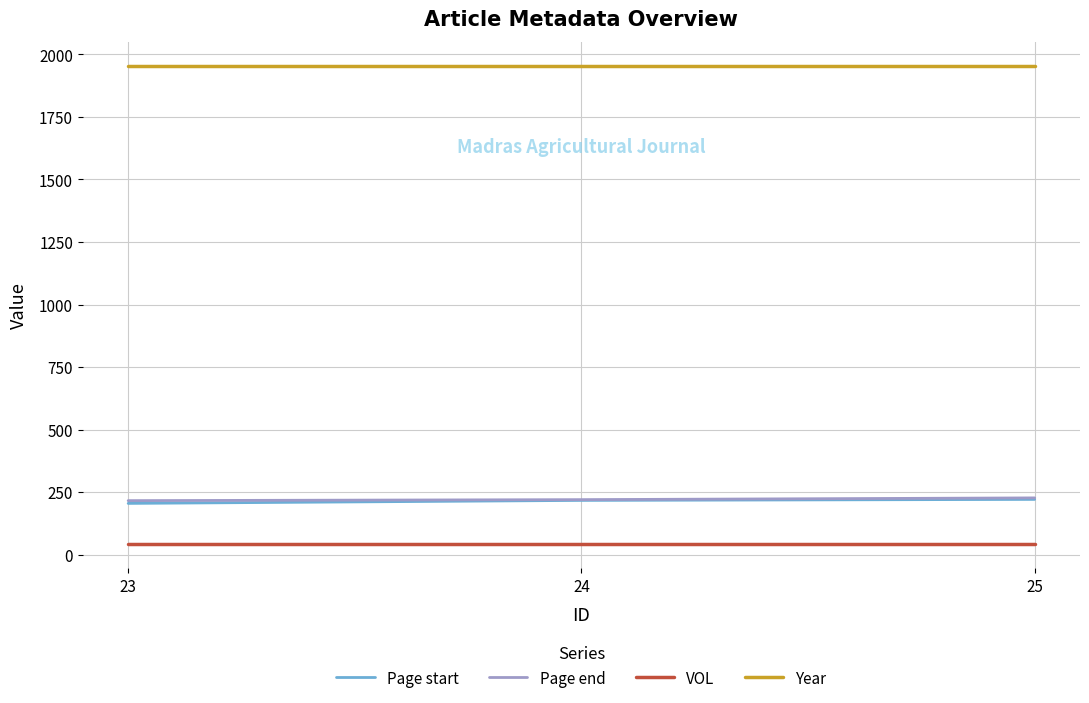

Is the value of VOL at 24 greater than the value of Page end at 23?

No